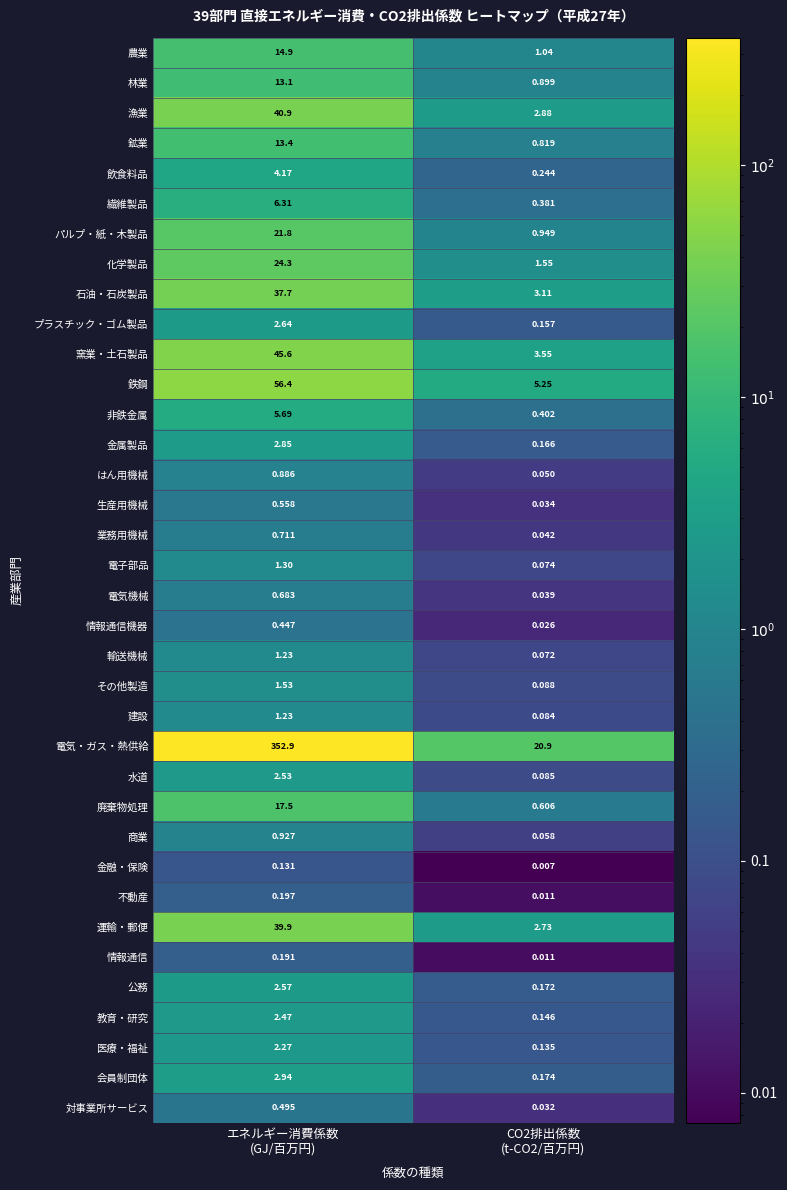

Which series has the largest total across all categories?

電気・ガス・熱供給